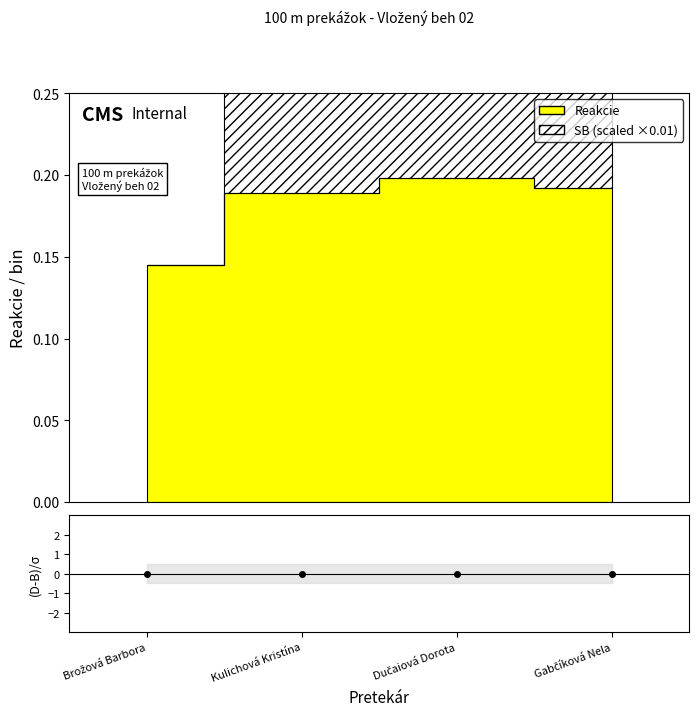

What is the sum of all SB values?

45.6